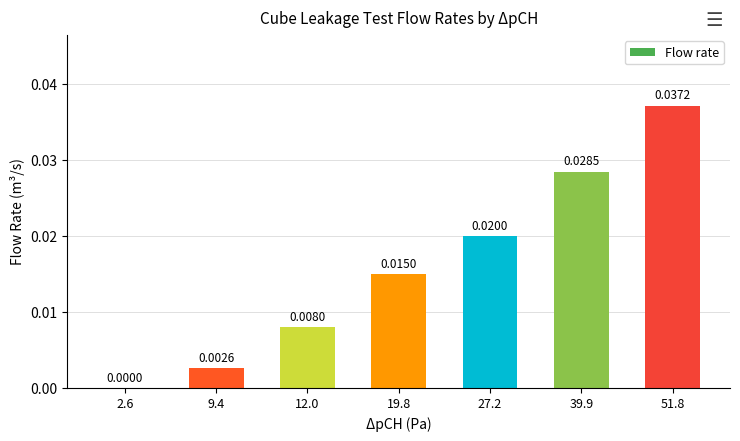

Are the bars horizontal?

No